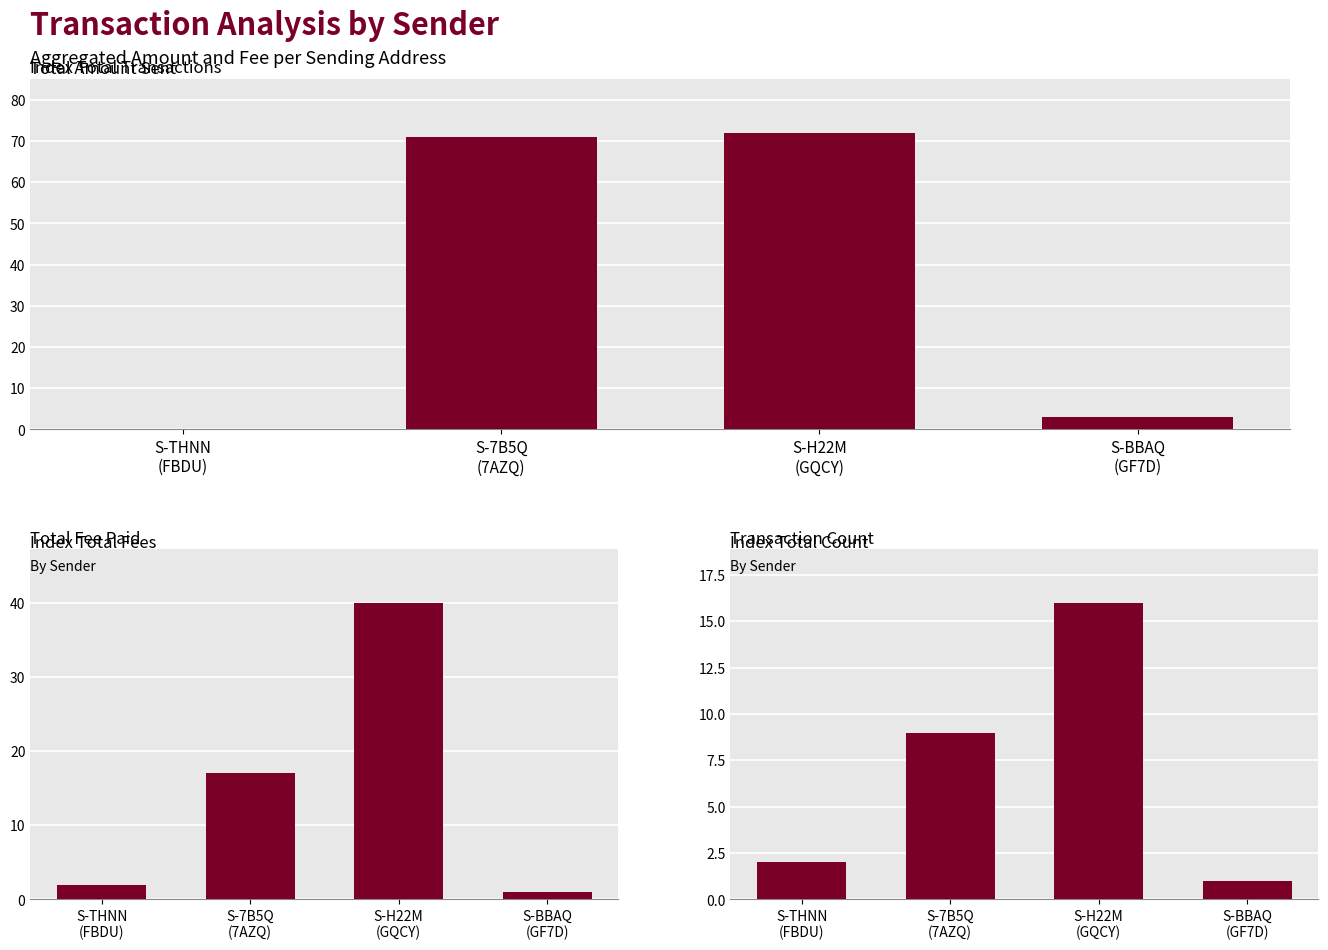

Rank the series by their average value, from highest to lowest.

Total Amount, Total Fee, Transaction Count